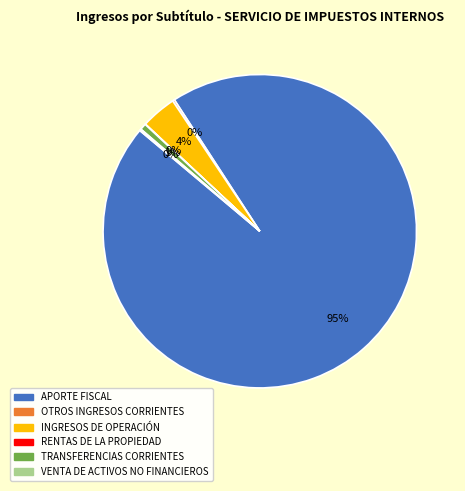

What is the majority slice?

APORTE FISCAL